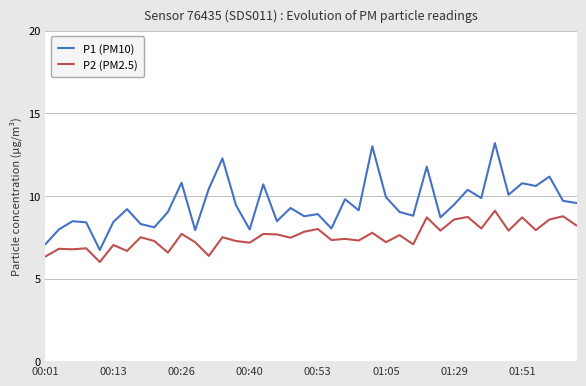

In P2 (PM2.5), how many points are lower than both neighbors (excluding endpoints)?

15